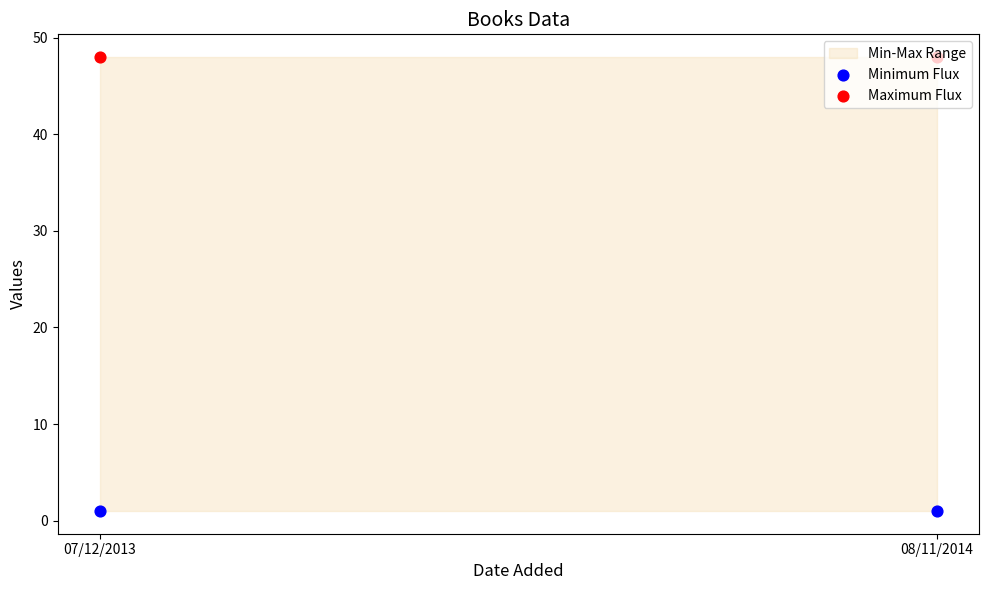

At which category is the sum across all series the highest?

07/12/2013